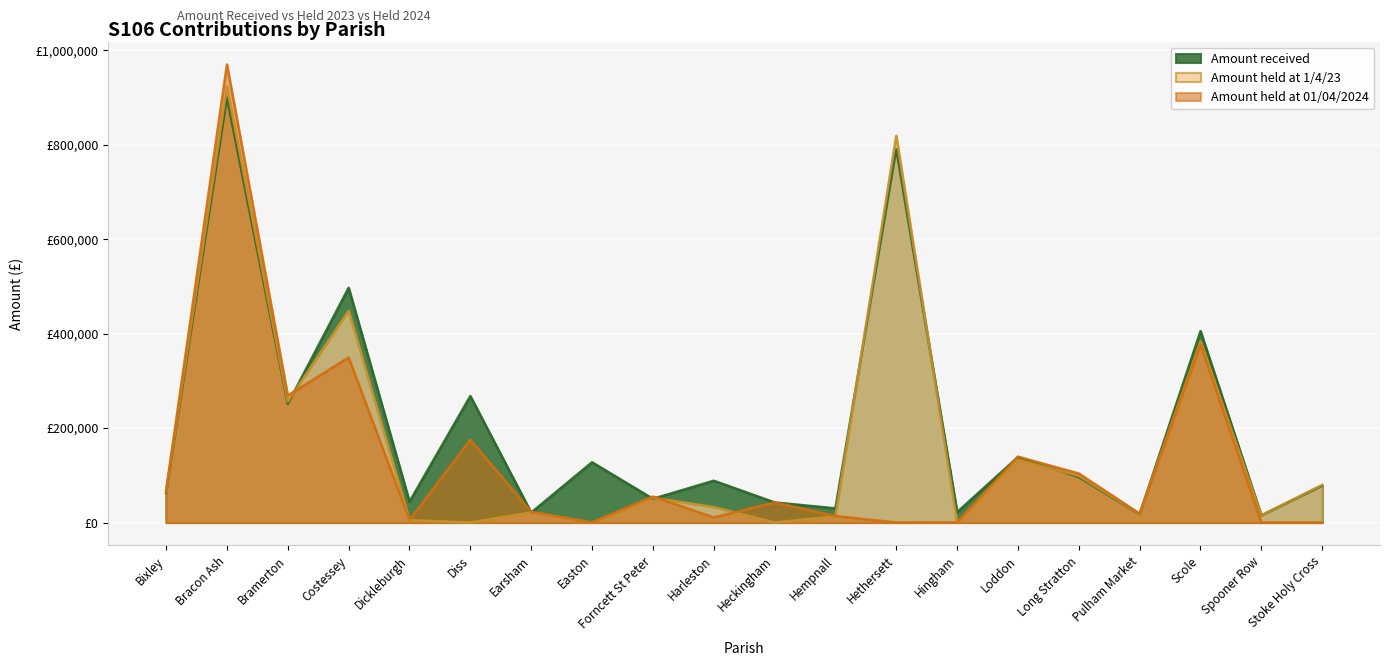

What is the value of the Amount received point at the 20th from the left?

78096.2